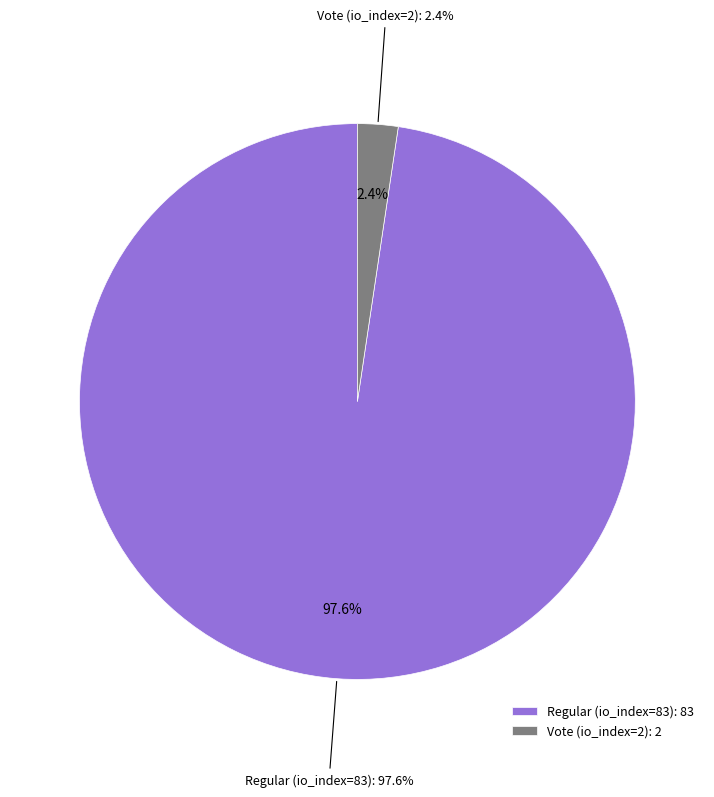

To the nearest percent, what portion does Vote (io_index=2) represent?

2%